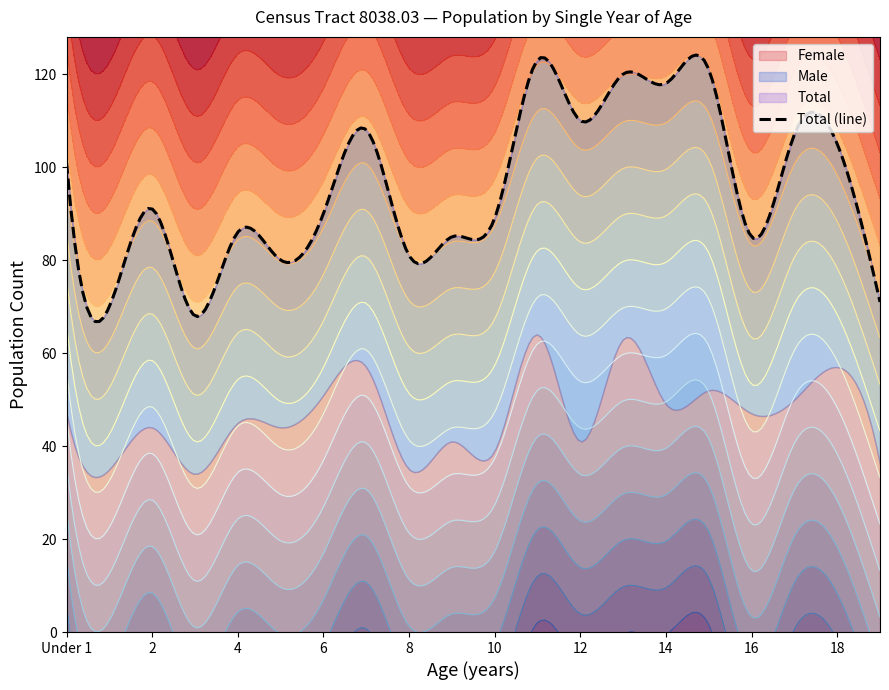

At which label does Total first exceed 91?

Under 1